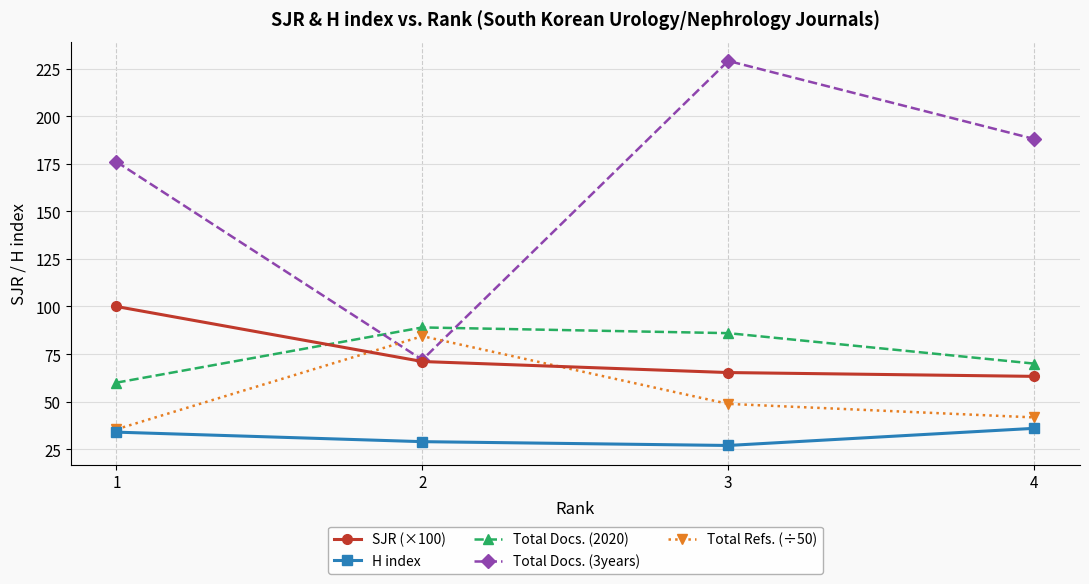

Rank the series by their maximum value, from lowest to highest.

H index, Total Refs. (÷50), Total Docs. (2020), SJR (×100), Total Docs. (3years)